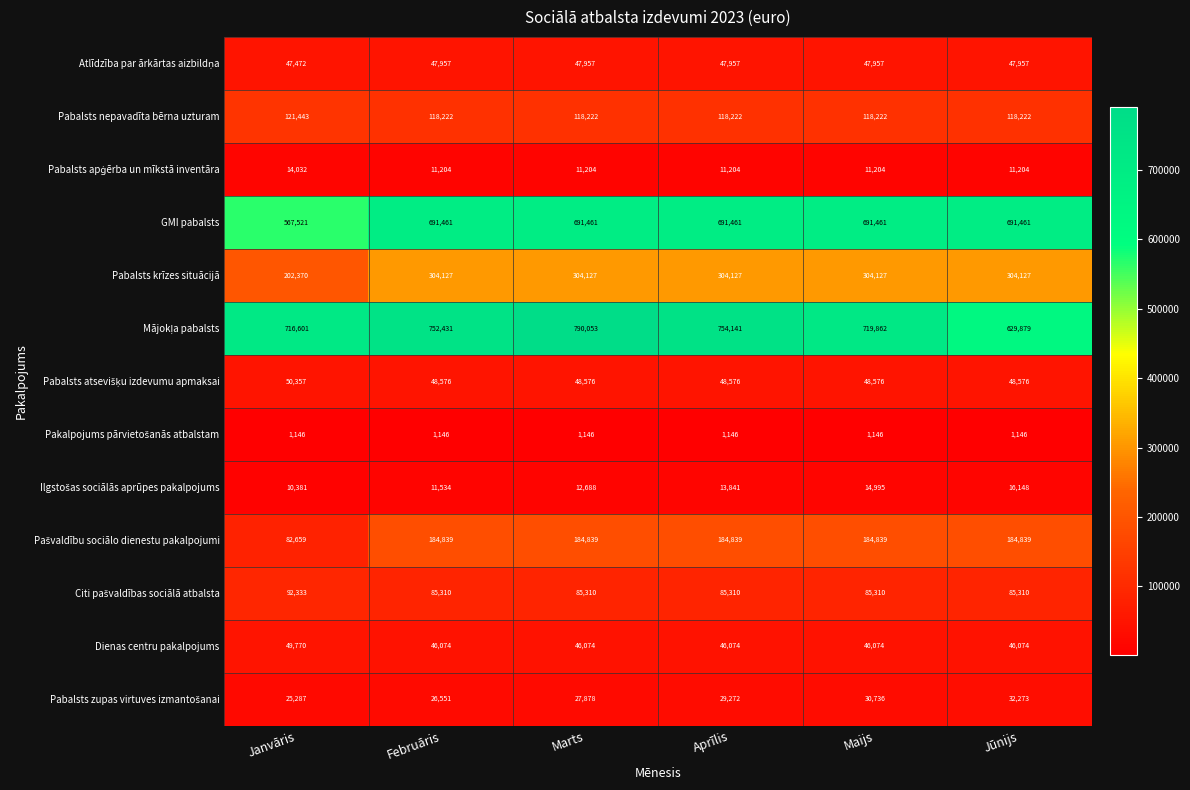

The Pabalsts krīzes situācijā series shows 304127 at Jūnijs. True or false?

True